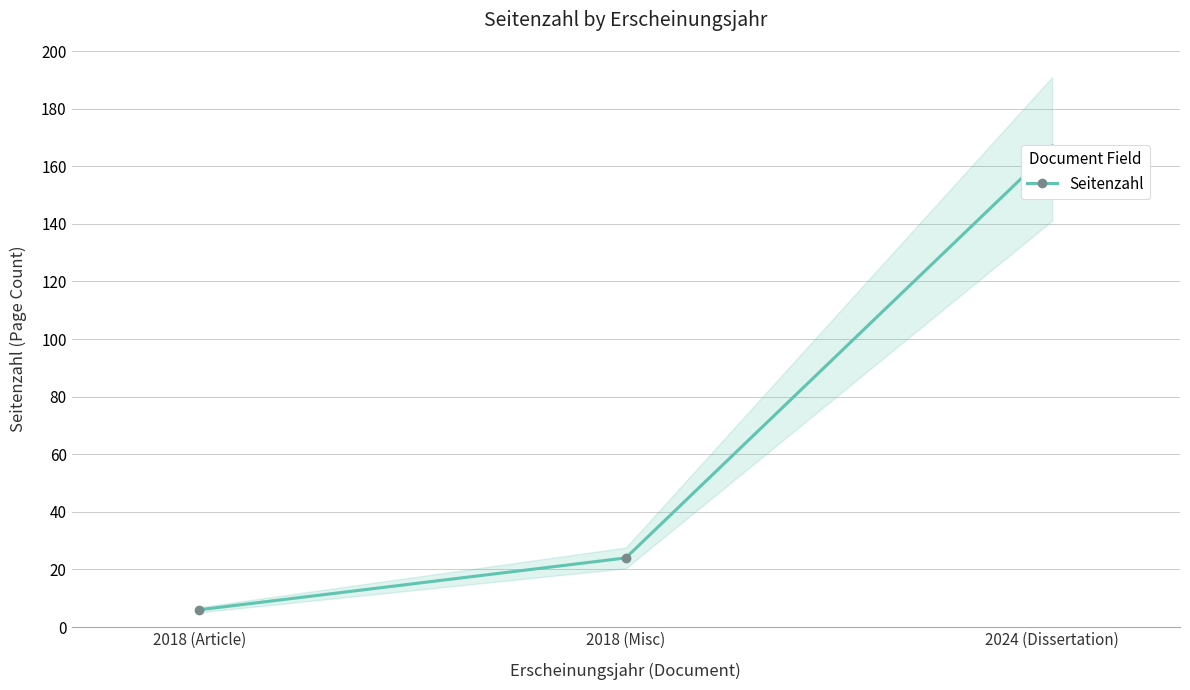

How many series are shown in this chart?

1